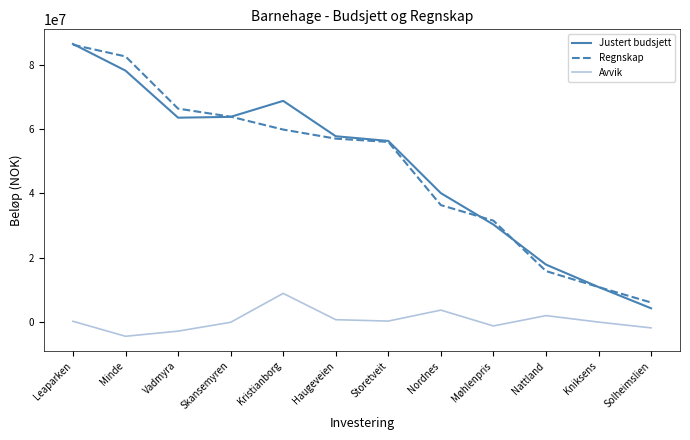

What is the lowest value of the Regnskap series?

6092486